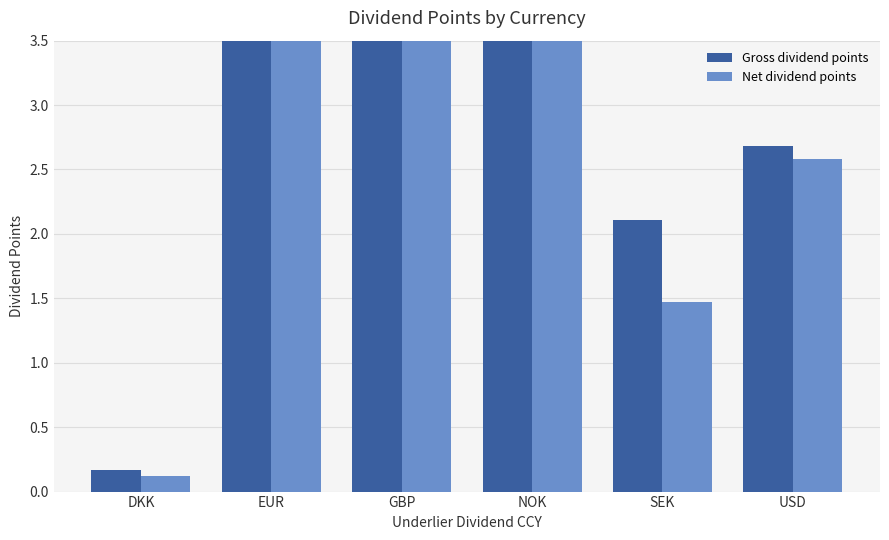

Which series has the largest total across all categories?

Gross dividend points